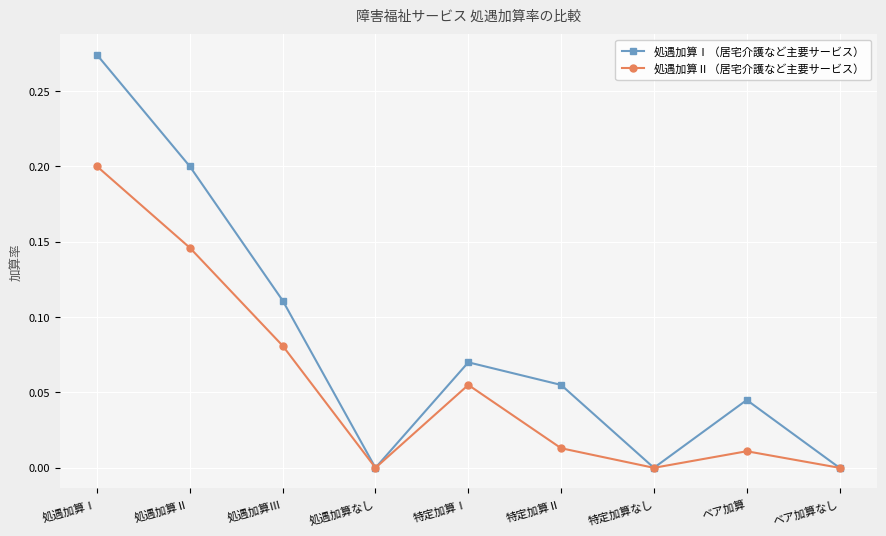

What is the sum of all 処遇加算Ⅰ（居宅介護など主要サービス） values?

0.8